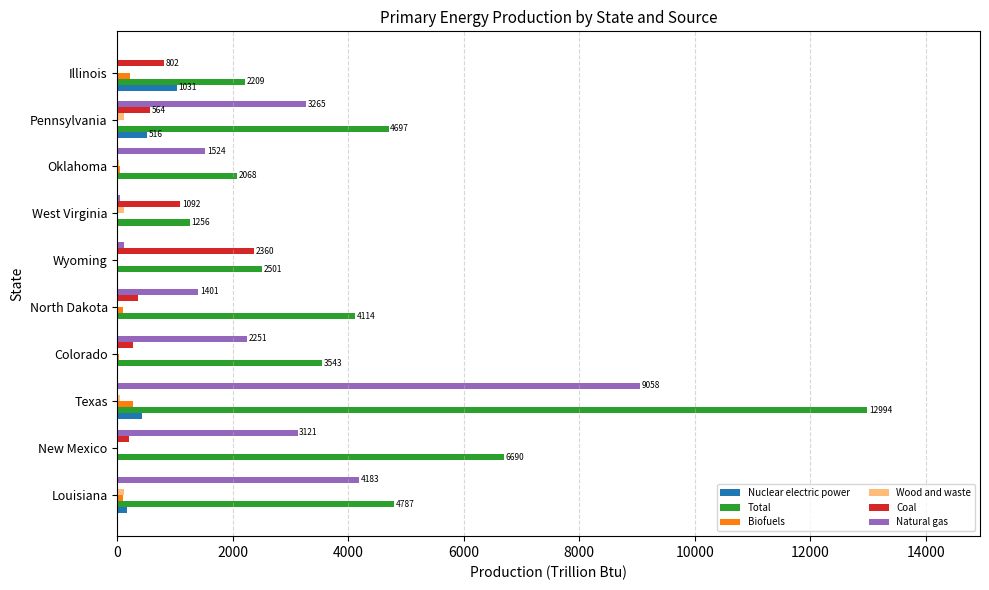

Between Colorado and Oklahoma, which series saw the biggest shift?

Total